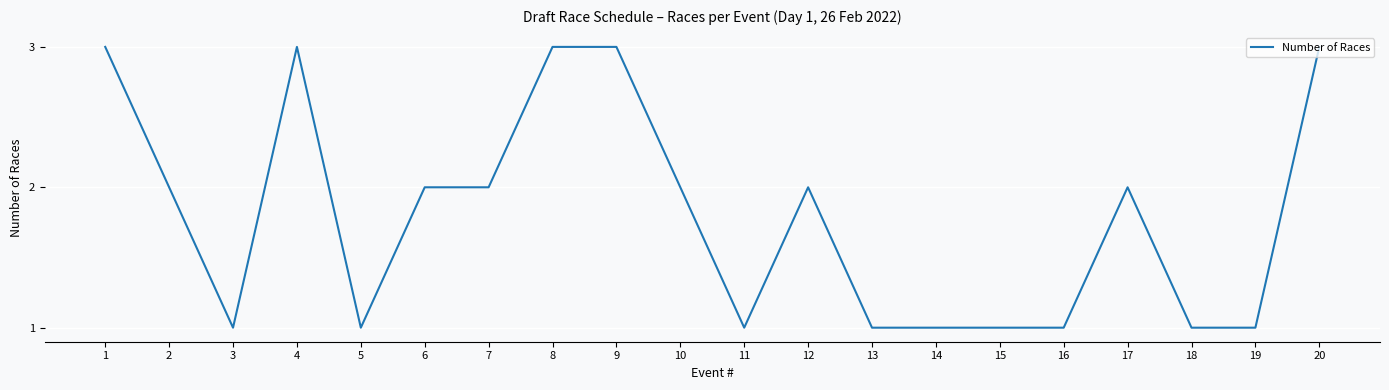

What is the ratio of the value at 4 to the value at 13?

3.0